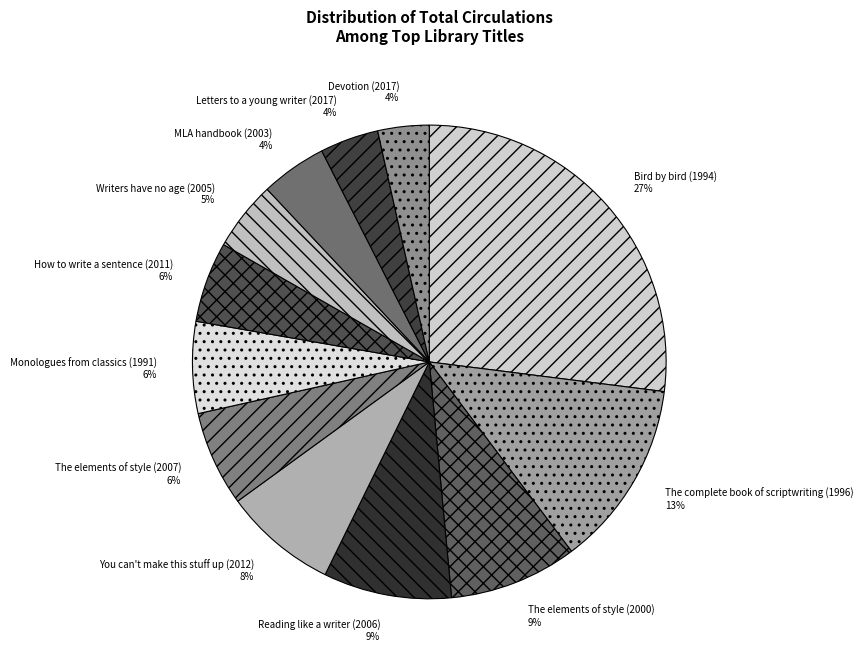

Does Monologues from classics (1991) represent more than half of the total?

No